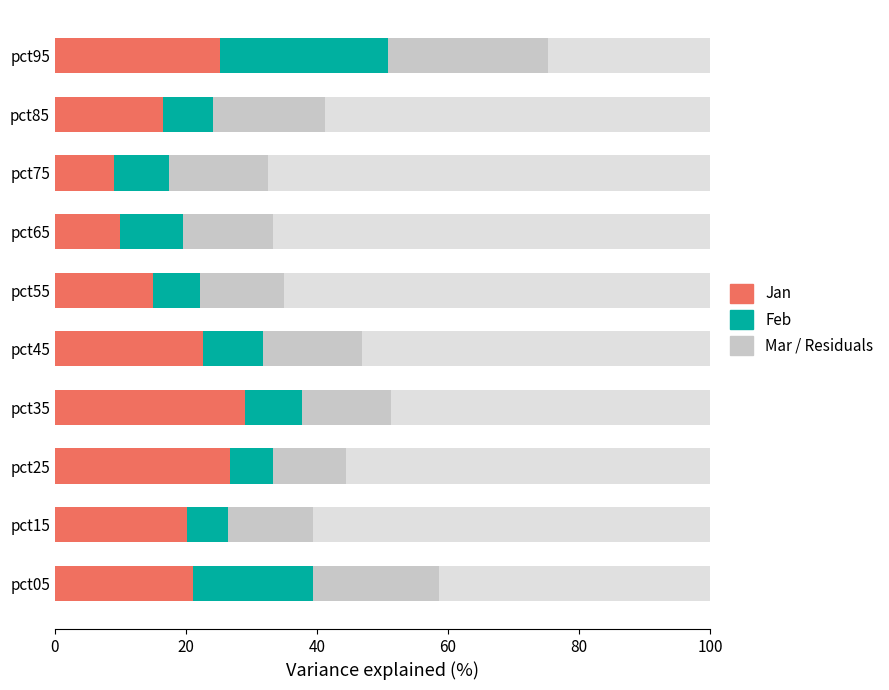

The value of Jan at 40 is 46.6. True or false?

False